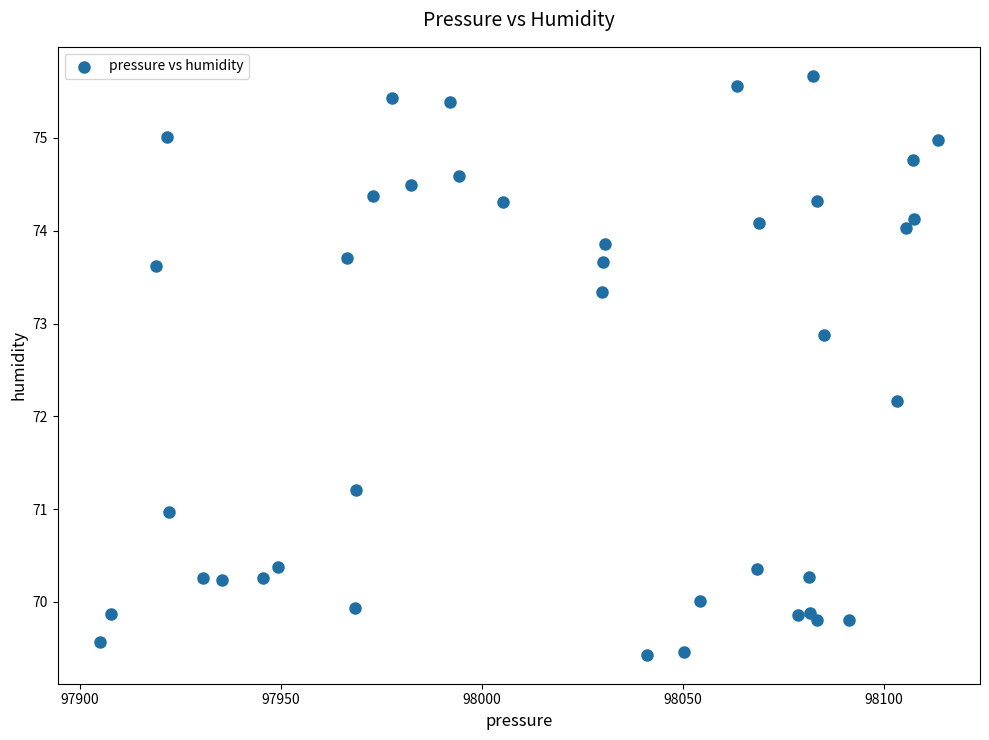

What is the range of X values (max minus min)?

208.6